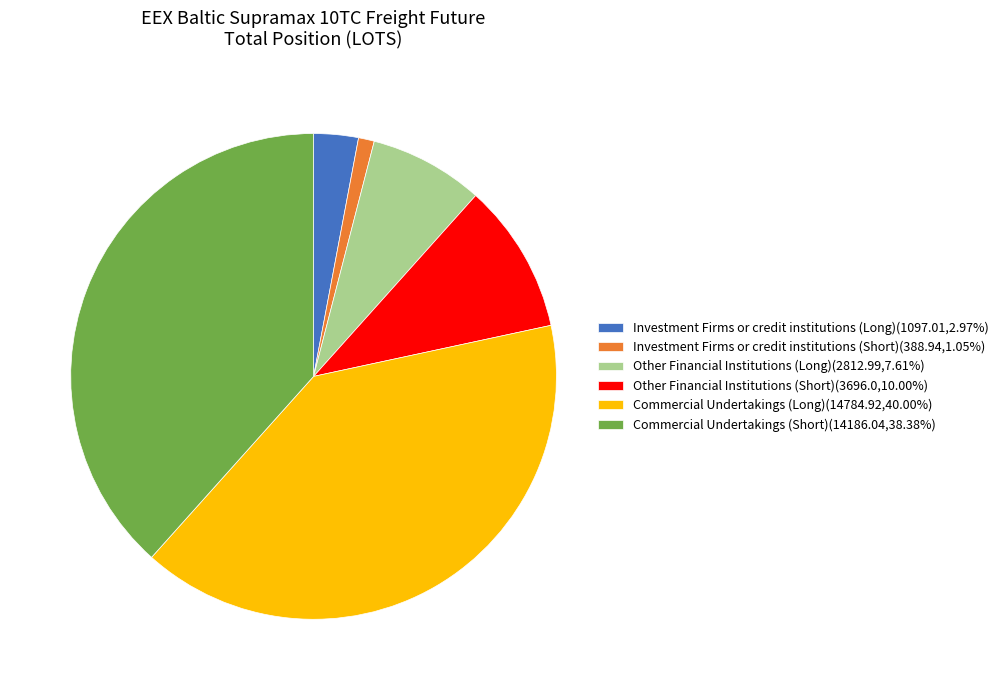

Combined, do Other Financial Institutions (Long)(2812.99,7.61%) and Commercial Undertakings (Short)(14186.04,38.38%) account for over 50%?

No